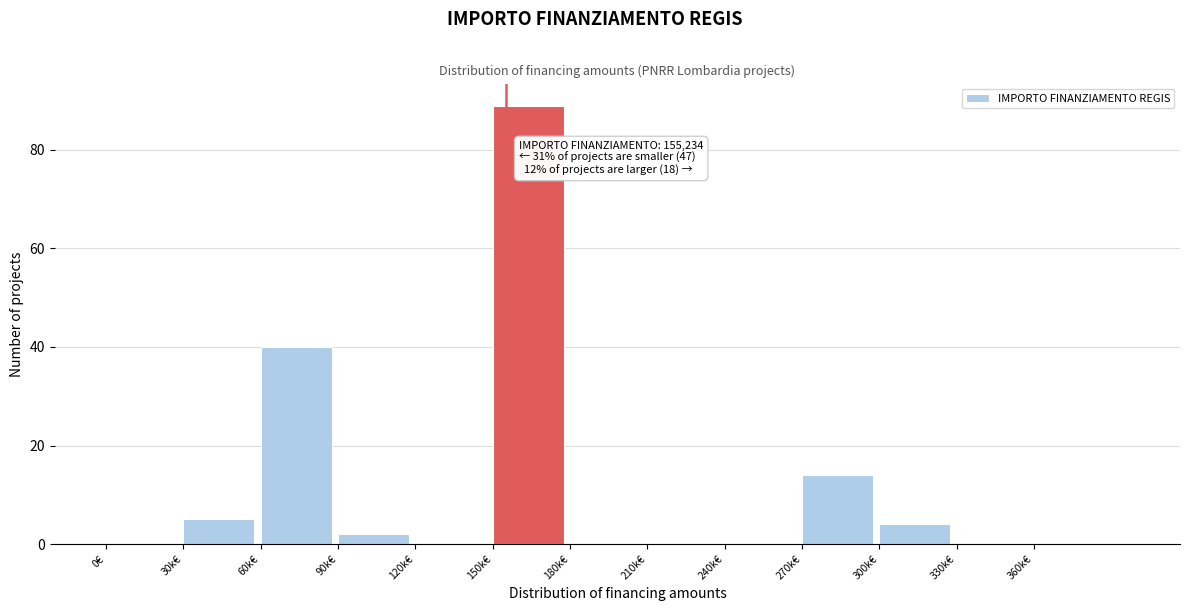

Reading left to right, what are all the values shown in this chart?

0€=0	30k€=5	60k€=40	90k€=2	120k€=0	150k€=89	180k€=0	210k€=0	240k€=0	270k€=14	300k€=4	330k€=0	360k€=0